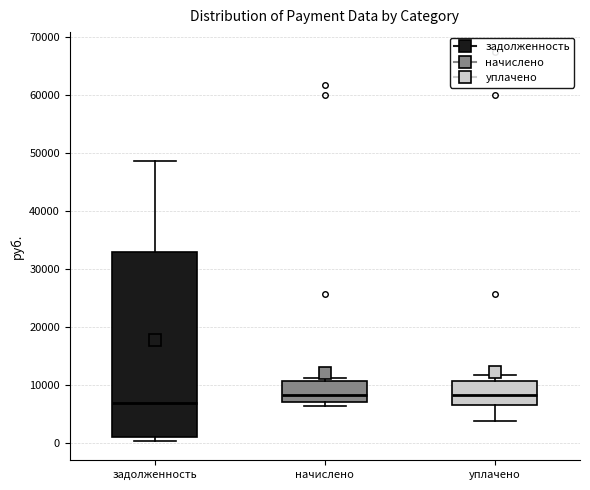

Which box is the tallest, from its lower edge to its upper edge?

задолженность